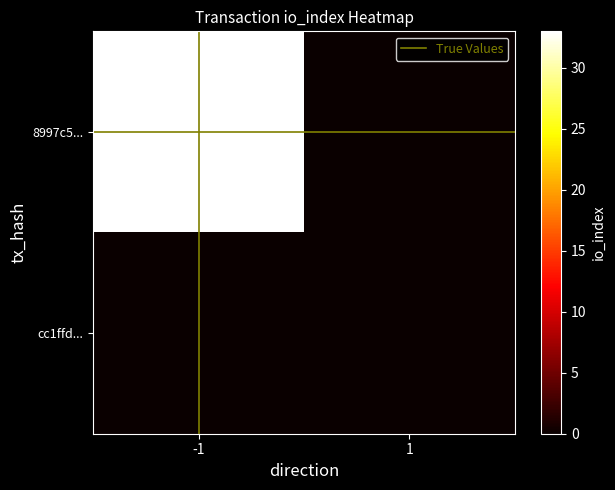

Which series has the widest spread of values?

8997c5...